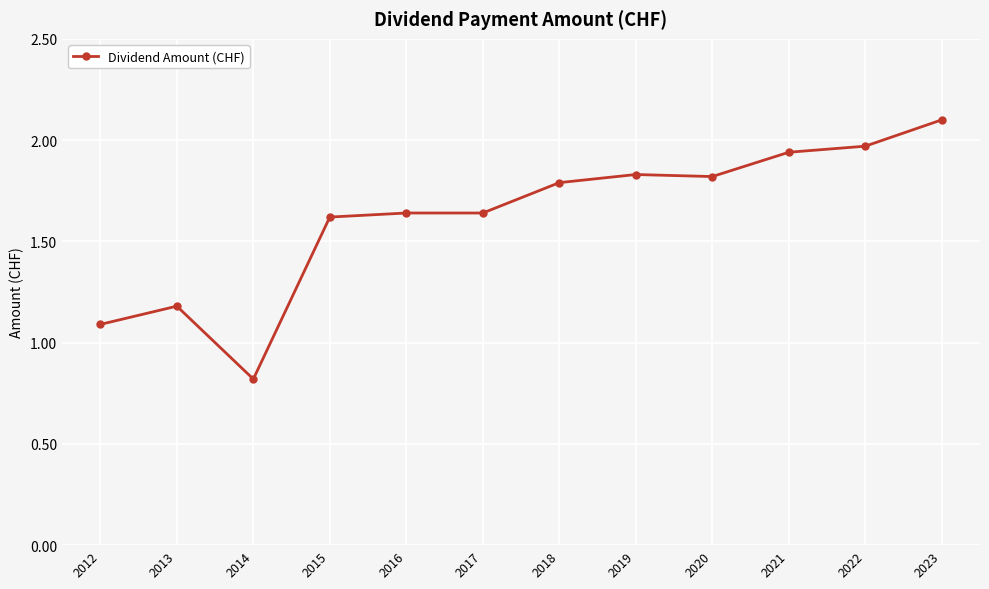

What is the difference between the maximum and minimum values?

1.3